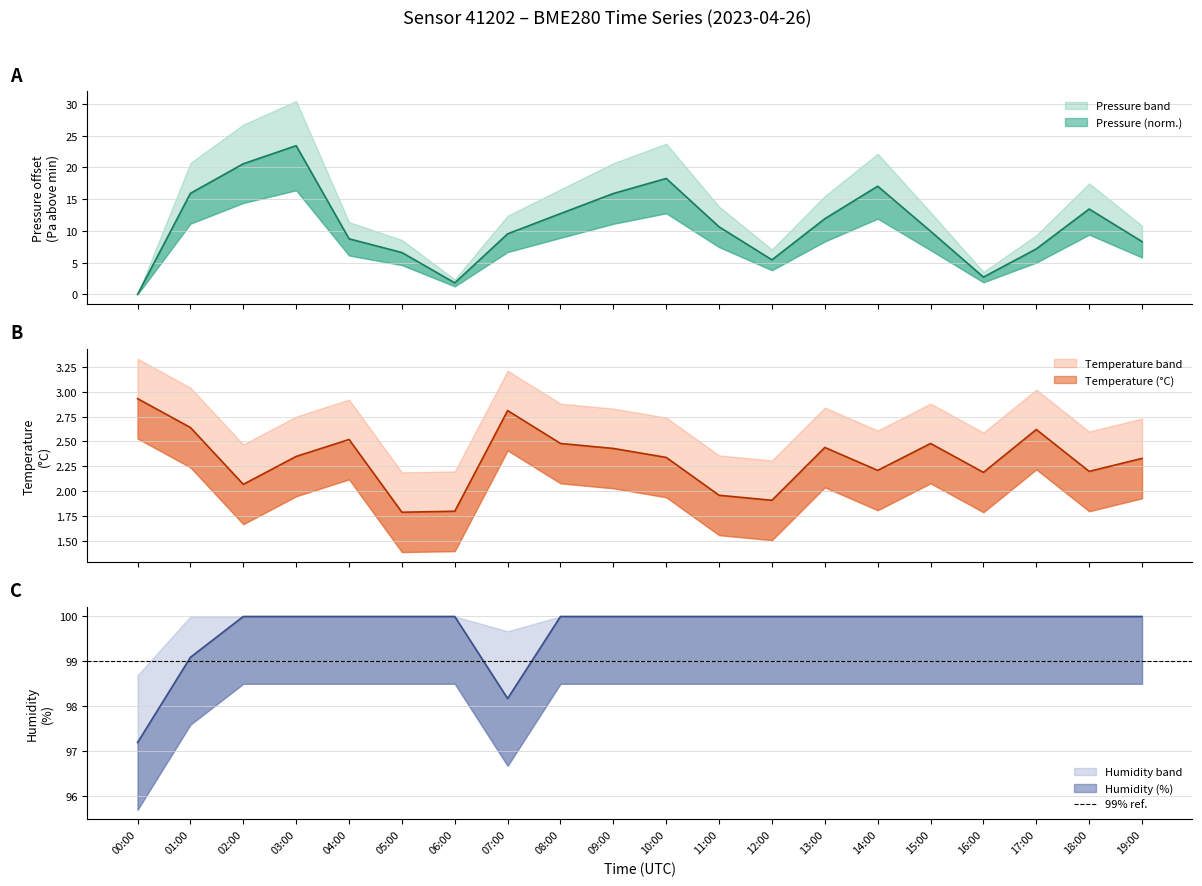

At which label does temperature reach its peak?

00:00